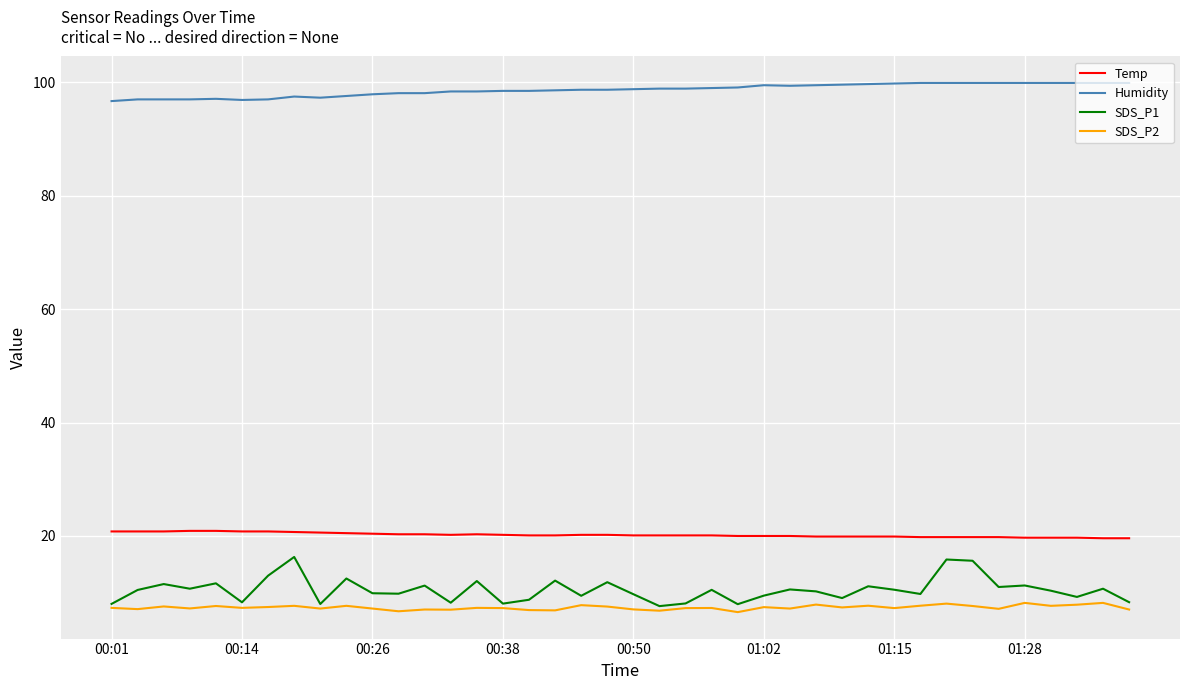

Rank the series by their maximum value, from lowest to highest.

SDS_P2, SDS_P1, Temp, Humidity